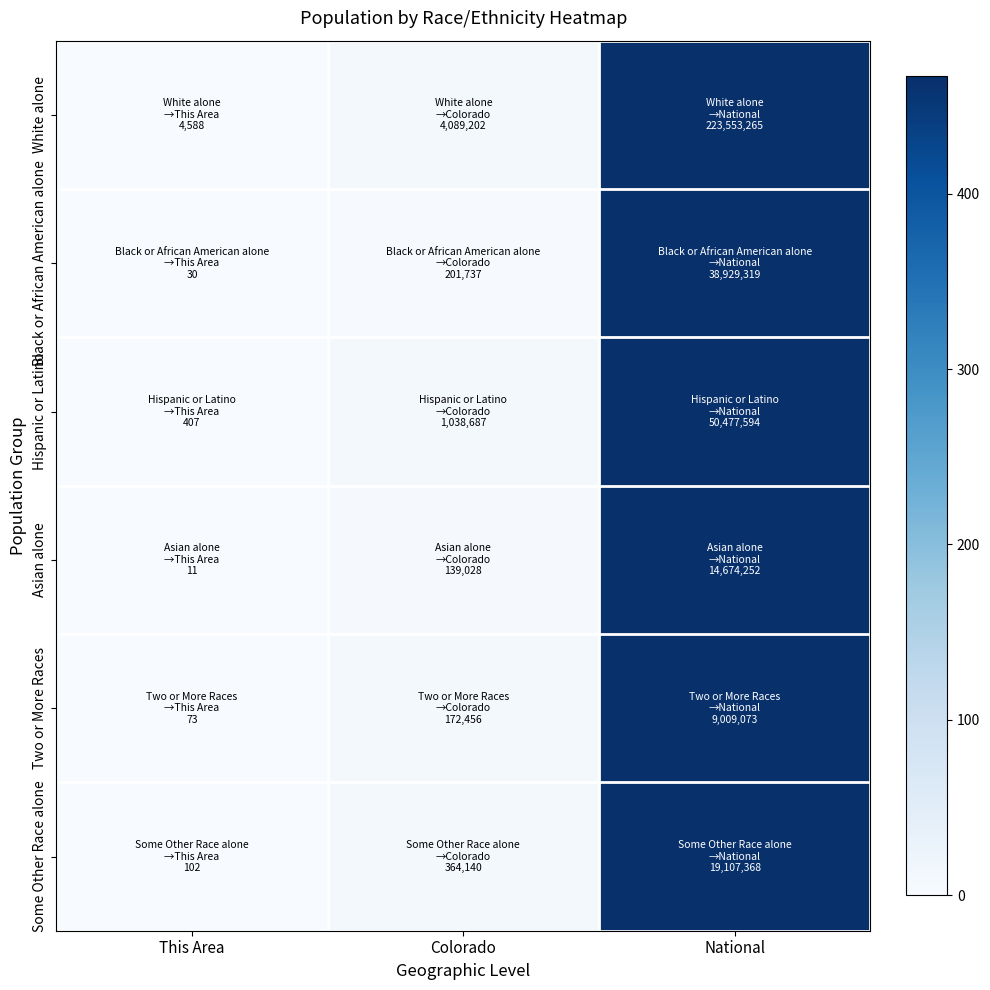

Reading left to right, what are all the values shown in this chart?

White alone: This Area=0.0	Colorado=8.5	National=467.0
Black or African American alone: This Area=0.0	Colorado=2.4	National=467.0
Hispanic or Latino: This Area=0.0	Colorado=9.6	National=467.0
Asian alone: This Area=0.0	Colorado=4.4	National=467.0
Two or More Races: This Area=0.0	Colorado=8.9	National=467.0
Some Other Race alone: This Area=0.0	Colorado=8.9	National=467.0